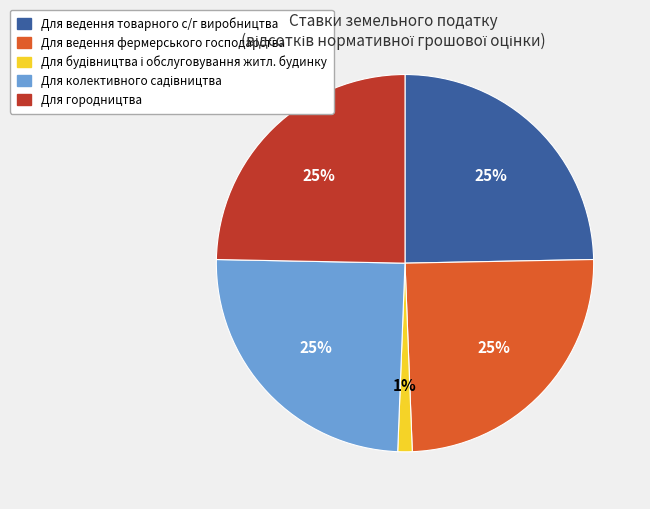

Is there a majority slice in this chart?

No